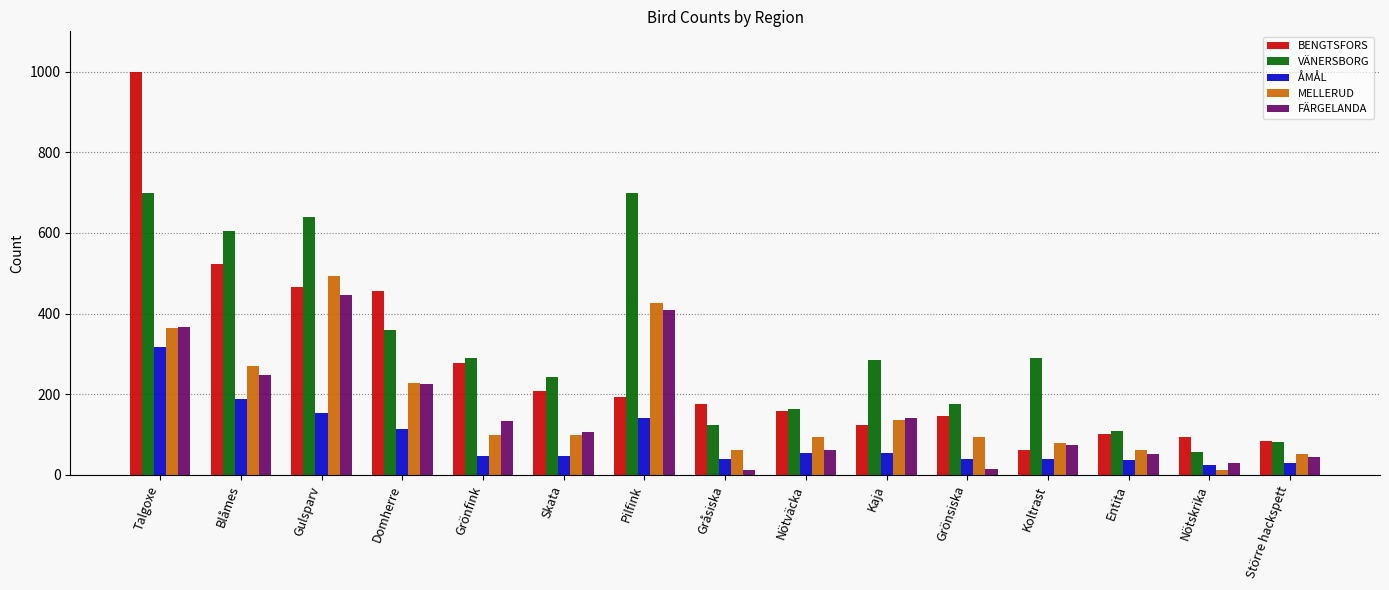

What is the sum of the MELLERUD values at Talgoxe and Grönfink?

462